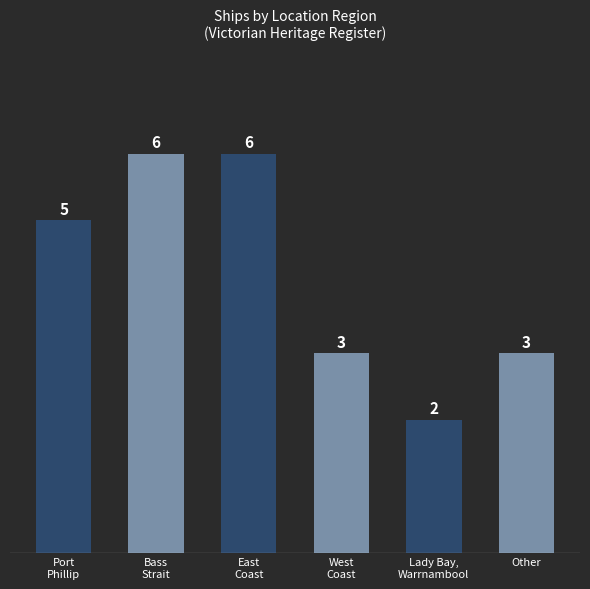

How many categories are shown in the chart?

6